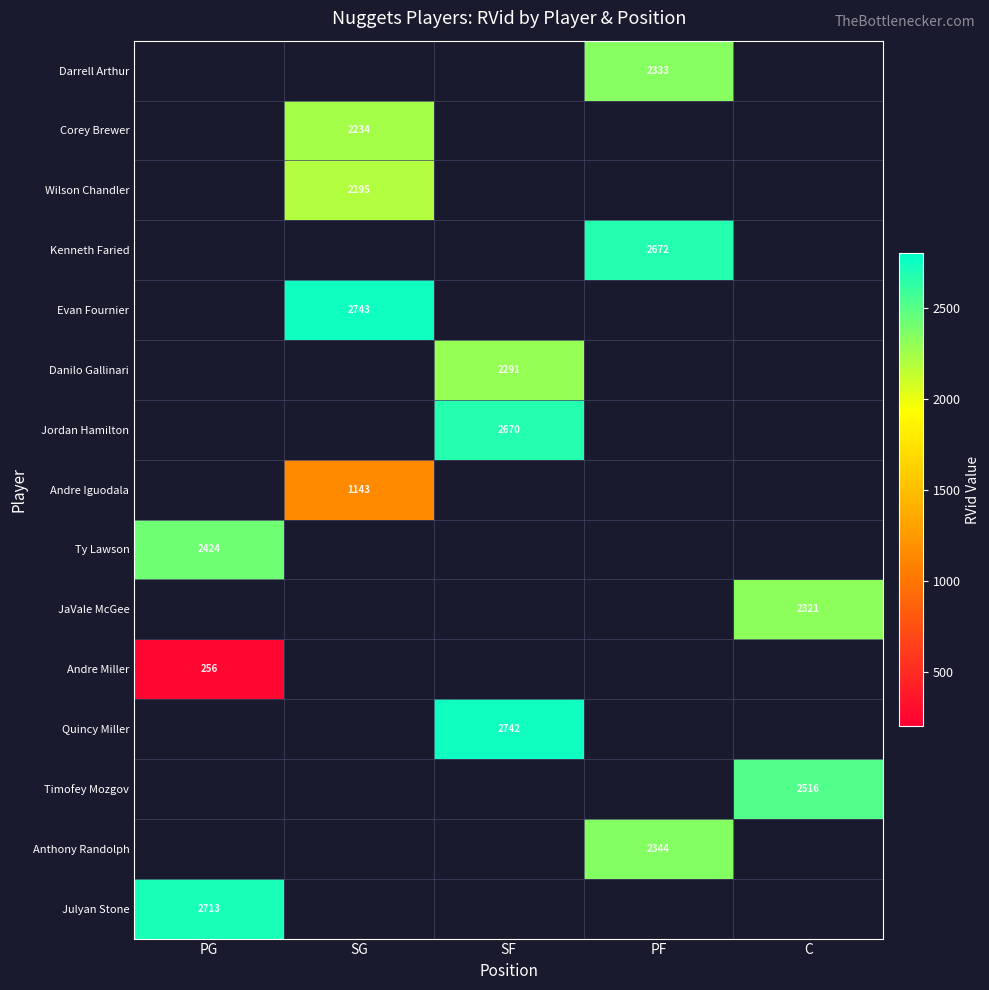

True or false: Kenneth Faried has a value of 3933 at PF.

False